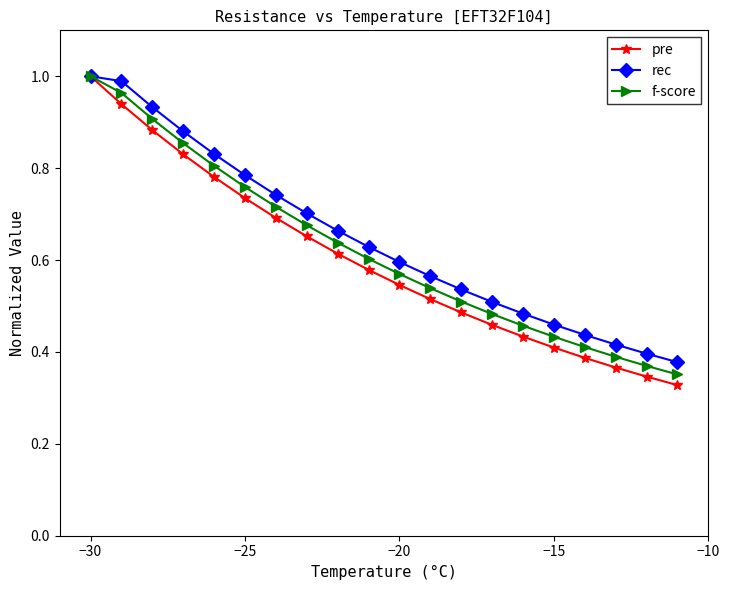

Which series has the largest range (max minus min)?

pre